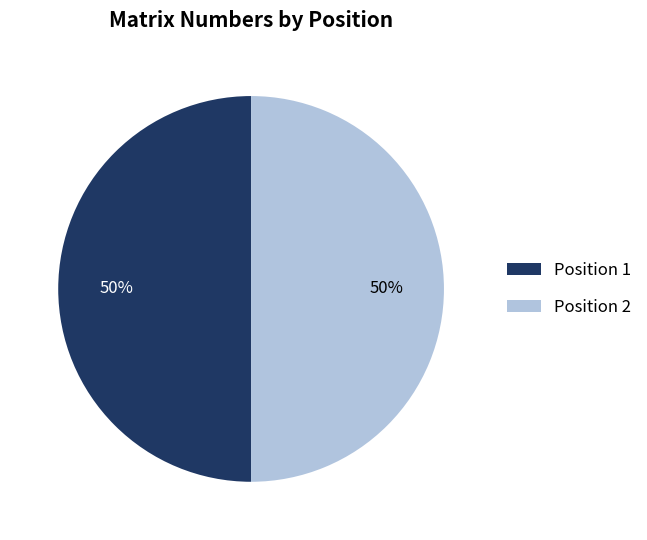

To the nearest percent, what is the combined percentage of Position 2 and Position 1?

100%